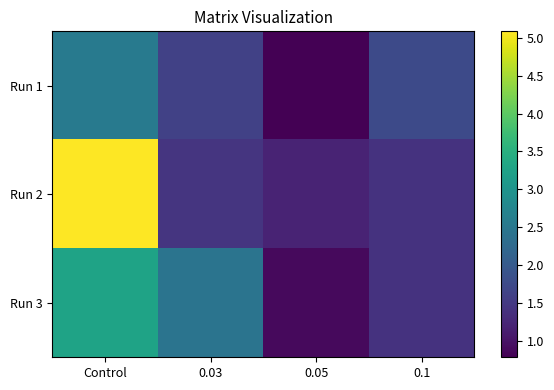

Rank the series by their average value, from lowest to highest.

Run 1, Run 3, Run 2